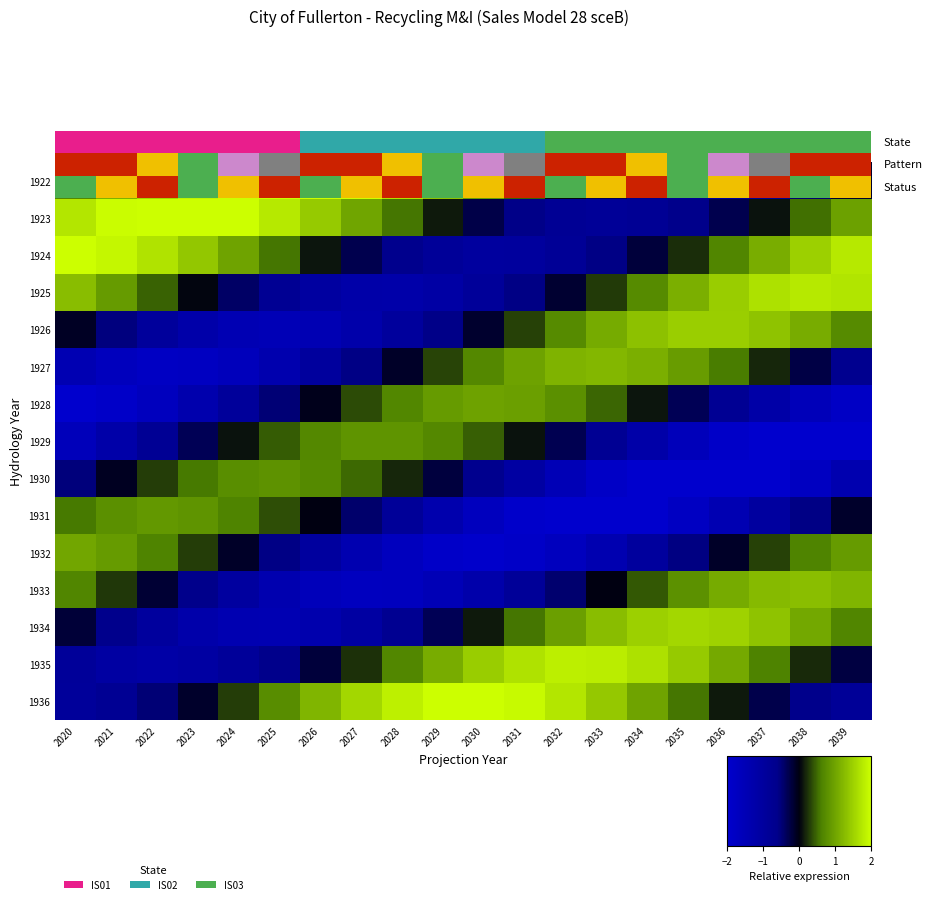

Rank the series by their maximum value, from highest to lowest.

1922, 1923, 1936, 1924, 1935, 1925, 1934, 1926, 1933, 1927, 1932, 1928, 1931, 1929, 1930